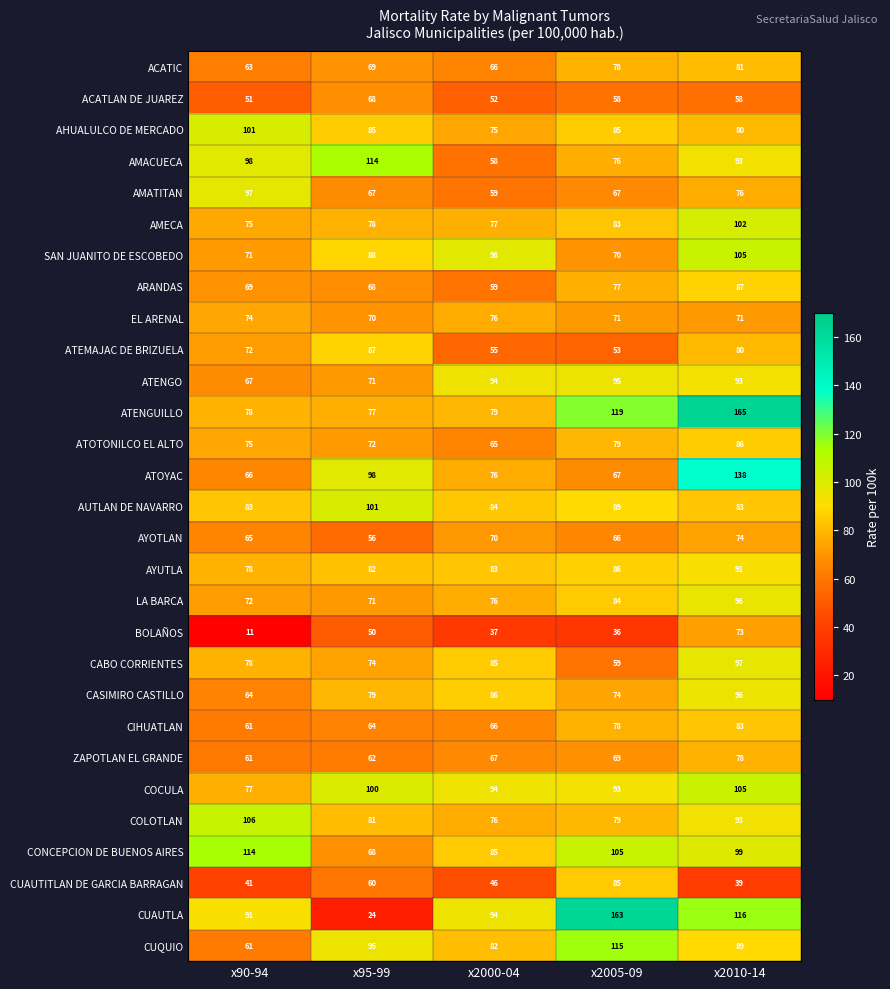

What is the sum of all ARANDAS values?

360